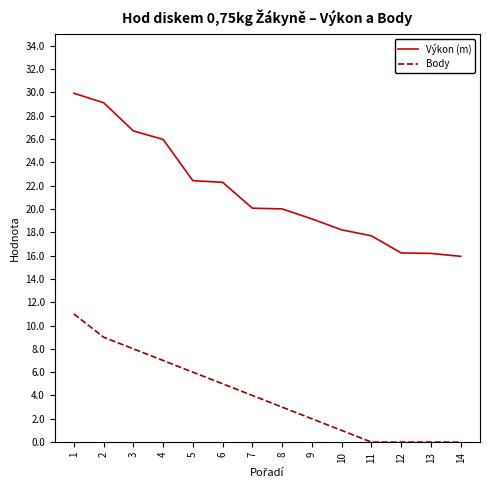

At 8, list the series in order from smallest to largest.

Body, Výkon (m)